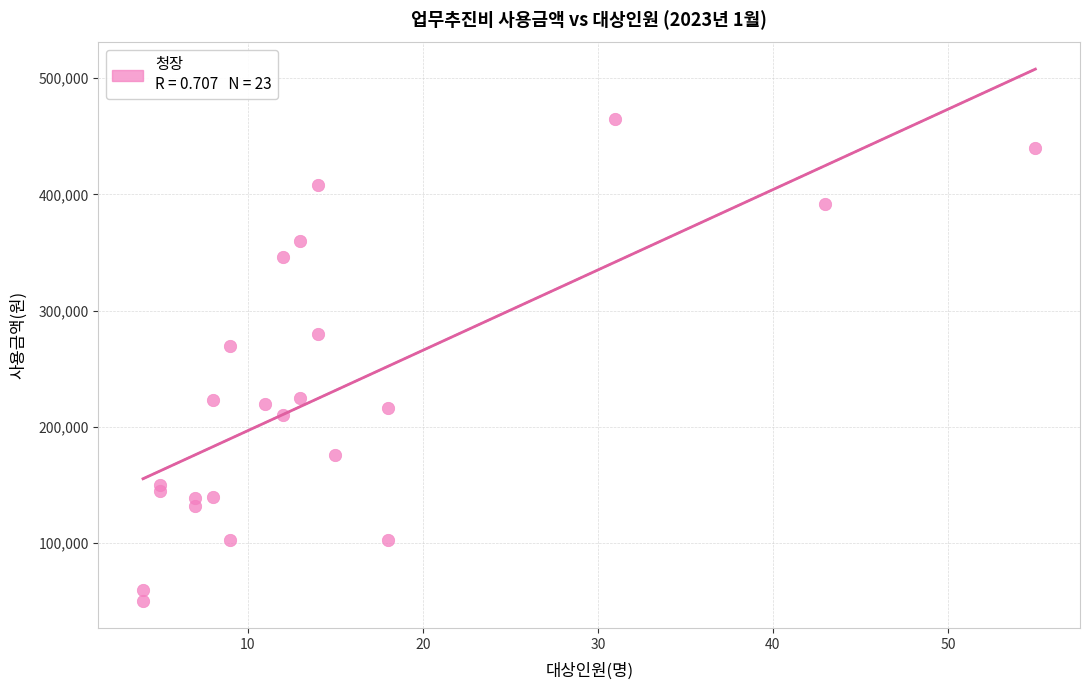

What Y value in the scatter plot is closest to 257500?

270000